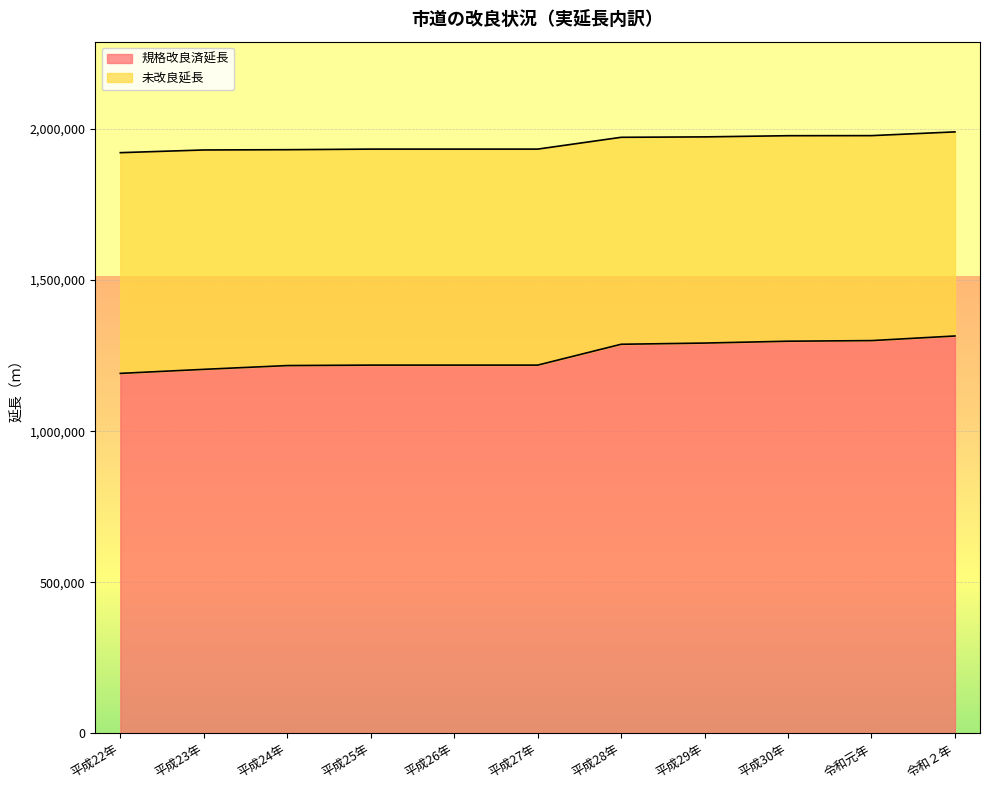

At which label does 規格改良済延長 first exceed 1218598?

平成28年